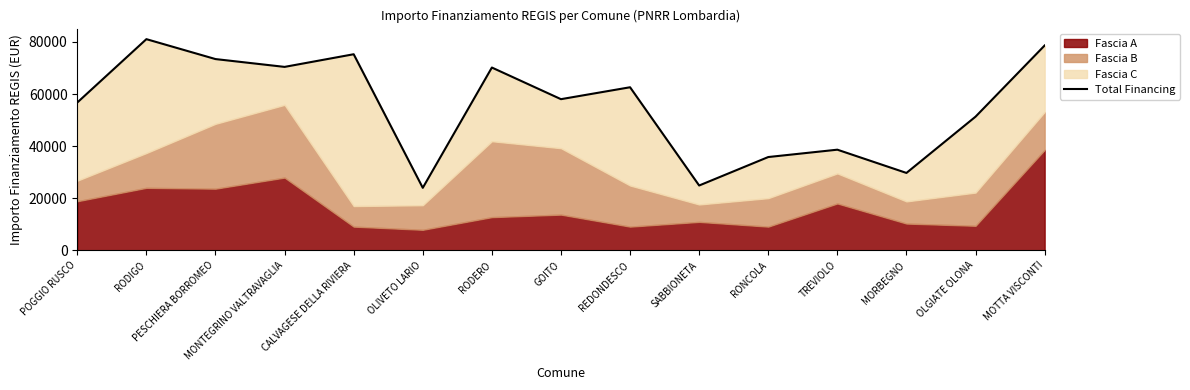

Between SABBIONETA and OLGIATE OLONA, which is larger?

OLGIATE OLONA